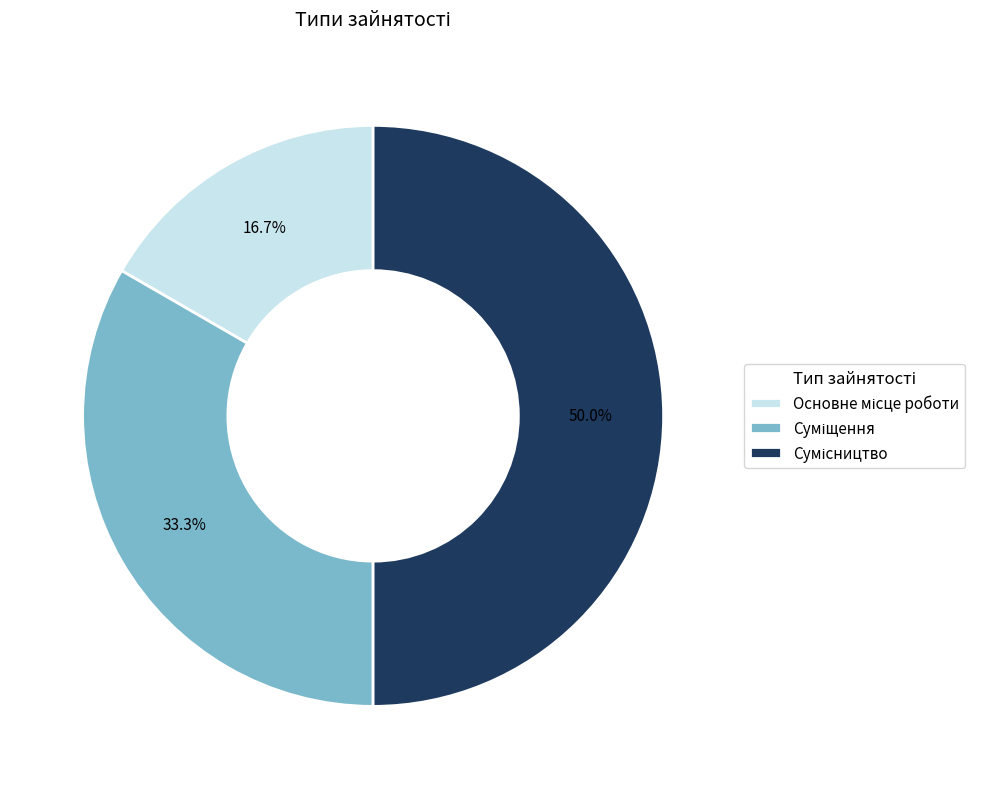

How many segments does this pie chart have?

3